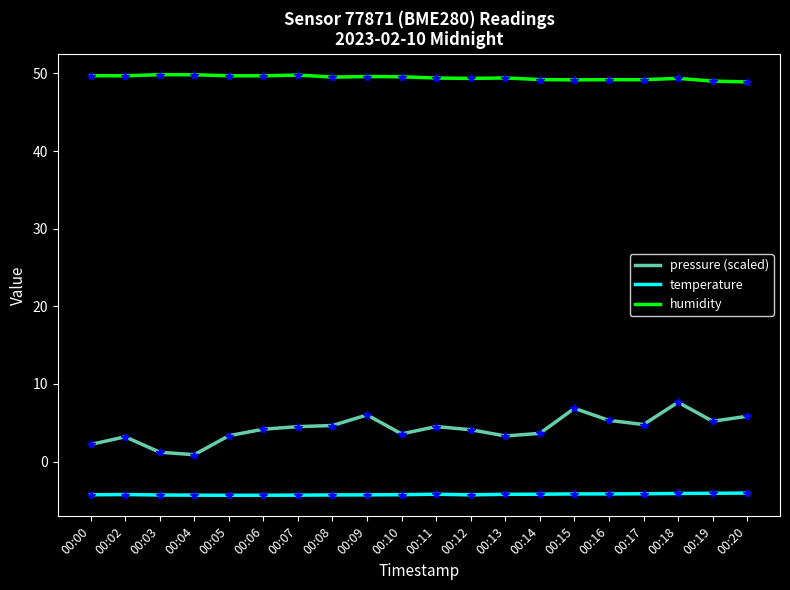

List the series in order of their peak value, highest first.

humidity, pressure (scaled), temperature